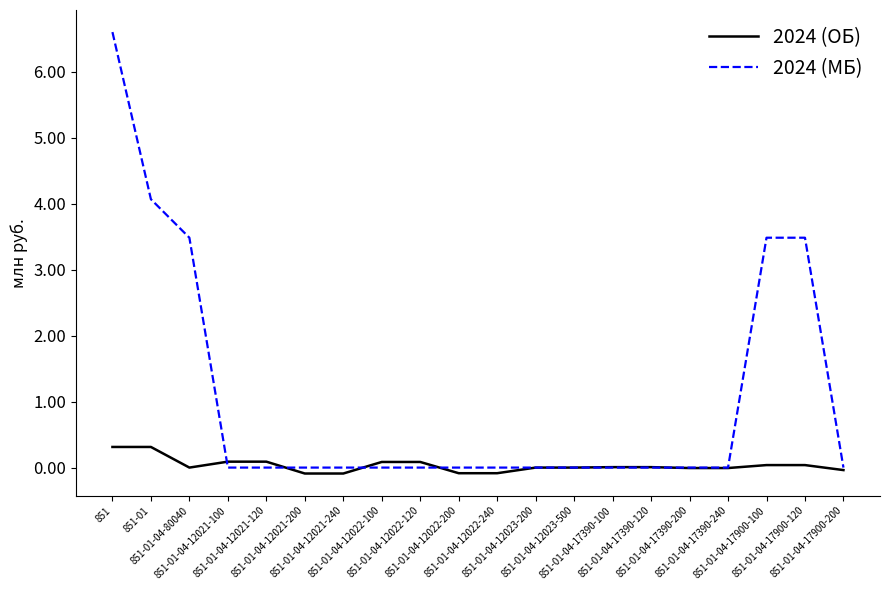

Where is the first local minimum for 2024 (ОБ)?

851-01-04-80040